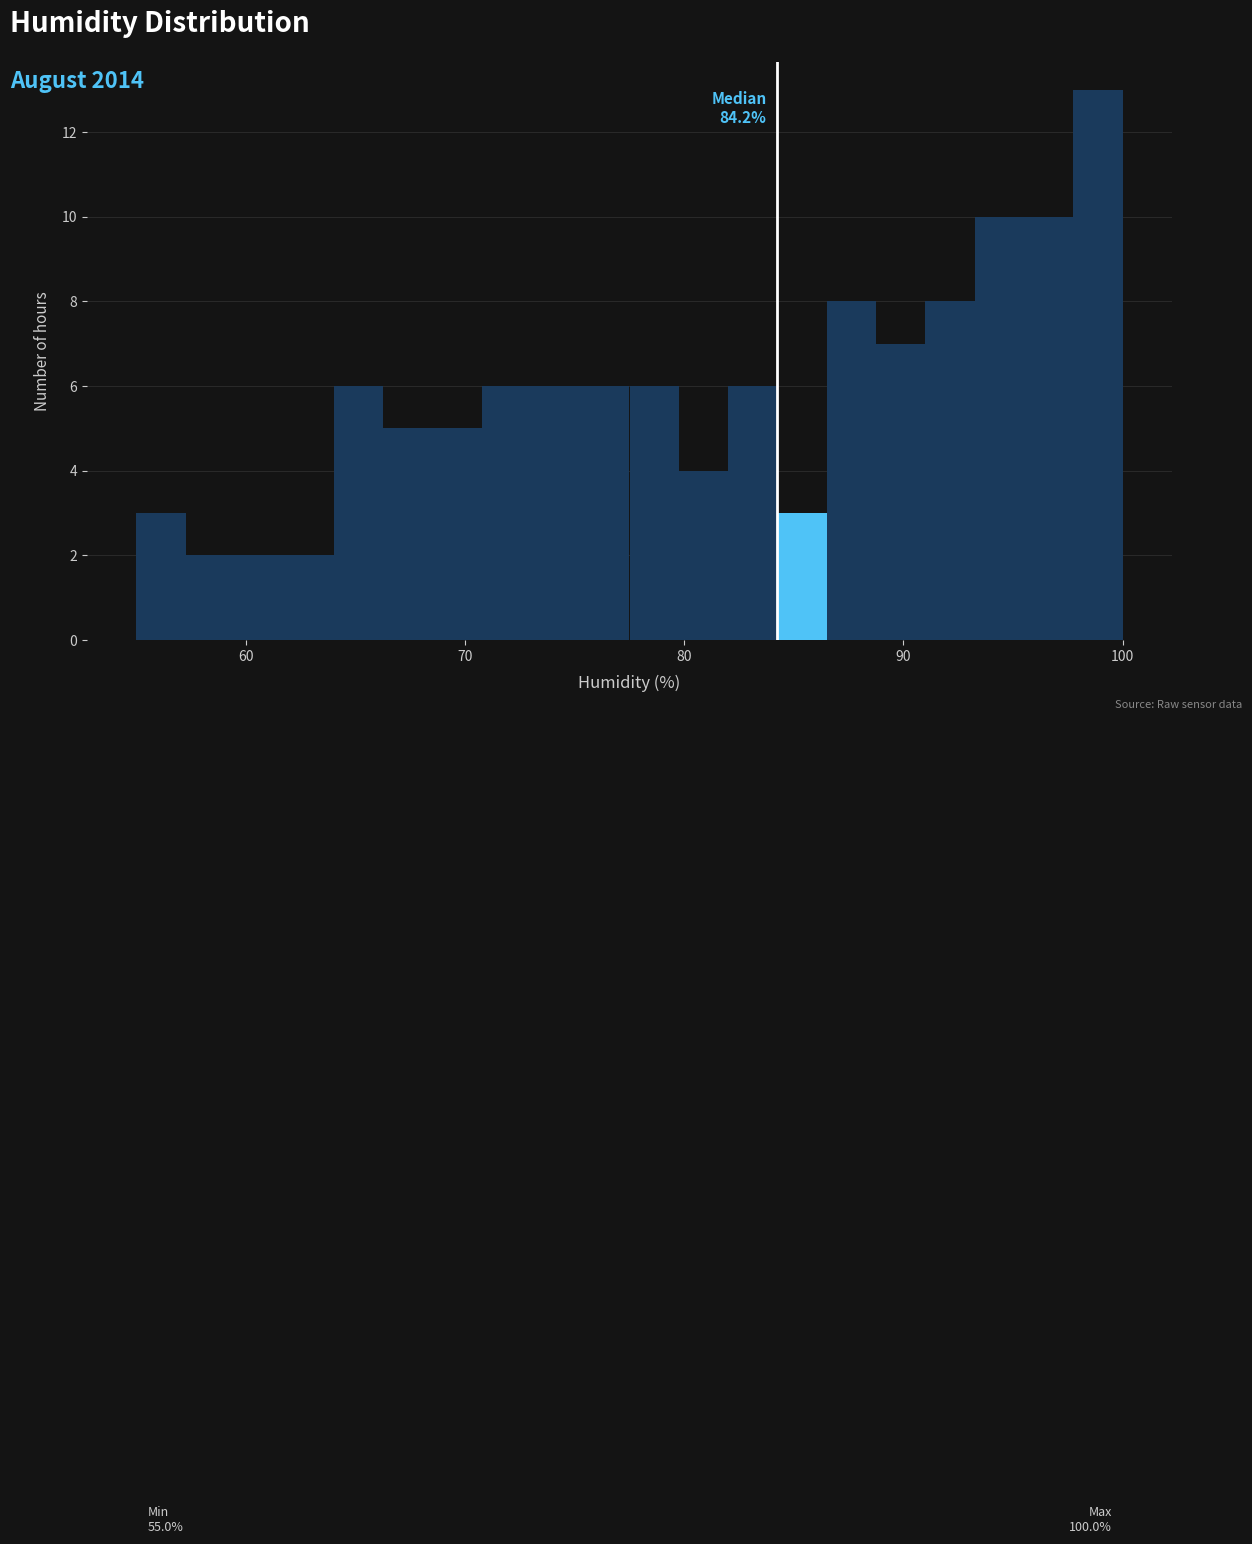

Read against the x-axis, roughly where is the centre of the tallest bar?

99